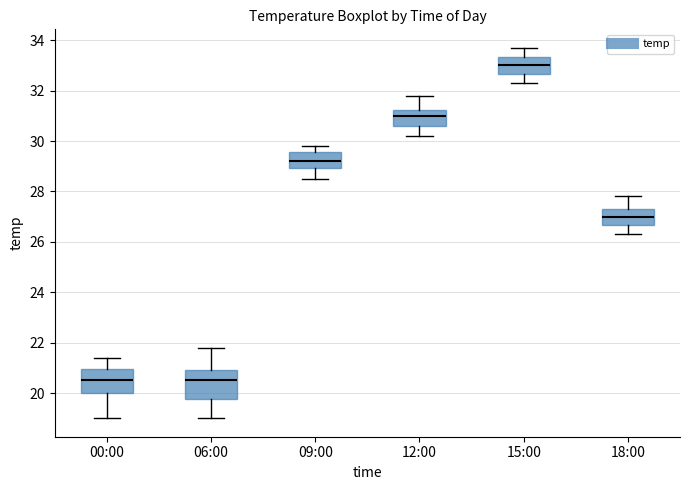

Reading left to right, read every box against the y-axis: the position of its median line, the range the box covers, and the ends of its whiskers. The values are not printed on the chart, so give them approximately, as read against the axis.

00:00: median 20.6, box 20.0 to 21.0, whiskers 19.0 to 21.4
06:00: median 20.6, box 19.8 to 21.0, whiskers 19.0 to 21.8
09:00: median 29.2, box 29.0 to 29.6, whiskers 28.6 to 29.8
12:00: median 31.0, box 30.6 to 31.2, whiskers 30.2 to 31.8
15:00: median 33.0, box 32.6 to 33.4, whiskers 32.4 to 33.8
18:00: median 27.0, box 26.6 to 27.4, whiskers 26.4 to 27.8